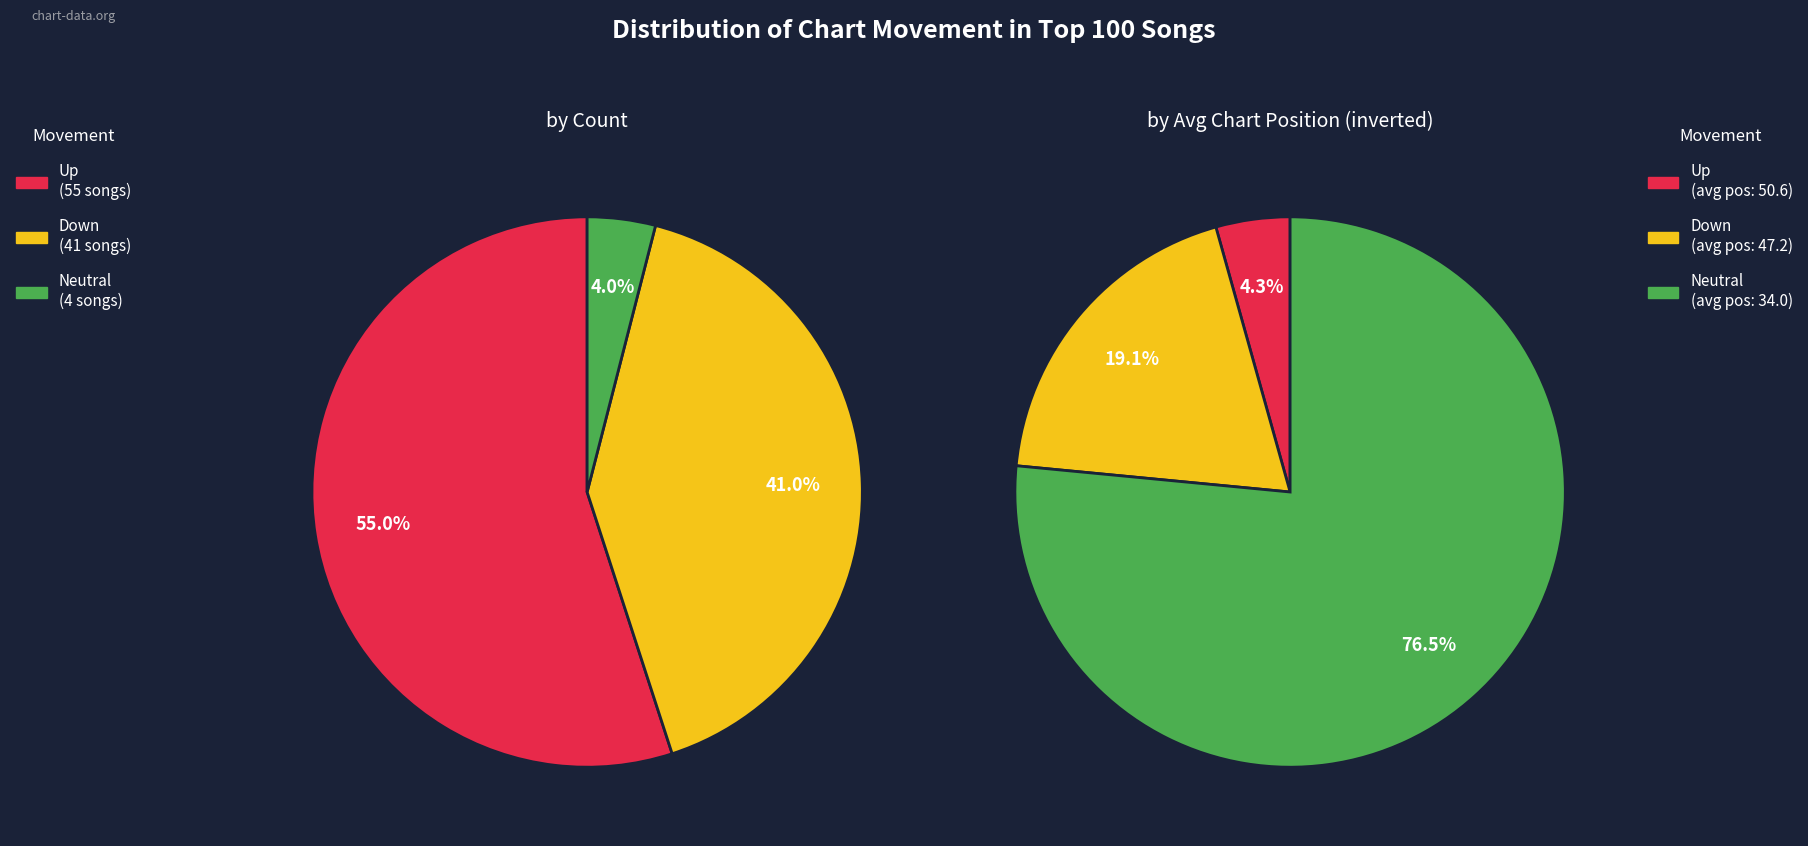

Which category accounts for the majority?

up